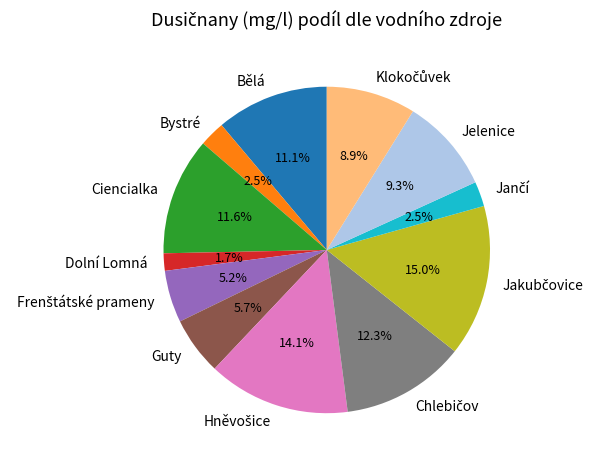

Is there any slice that represents more than half of the pie?

No